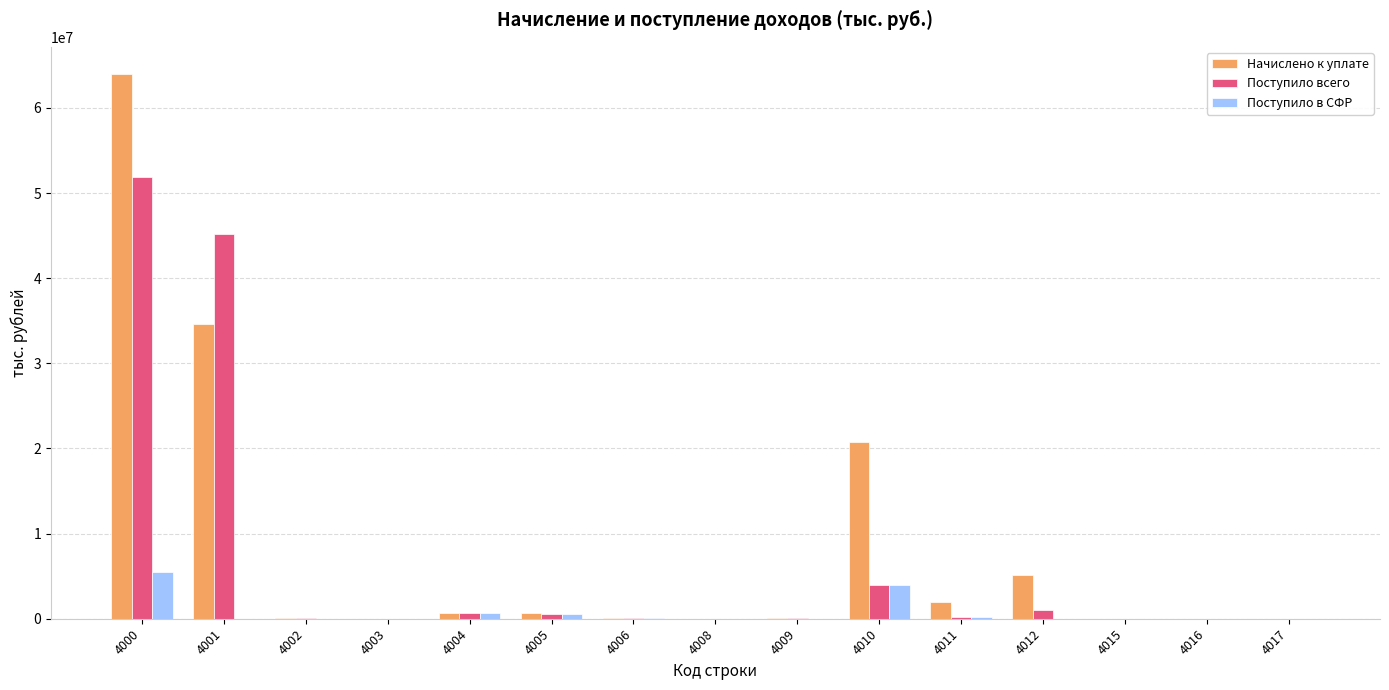

How many series are shown in this chart?

3